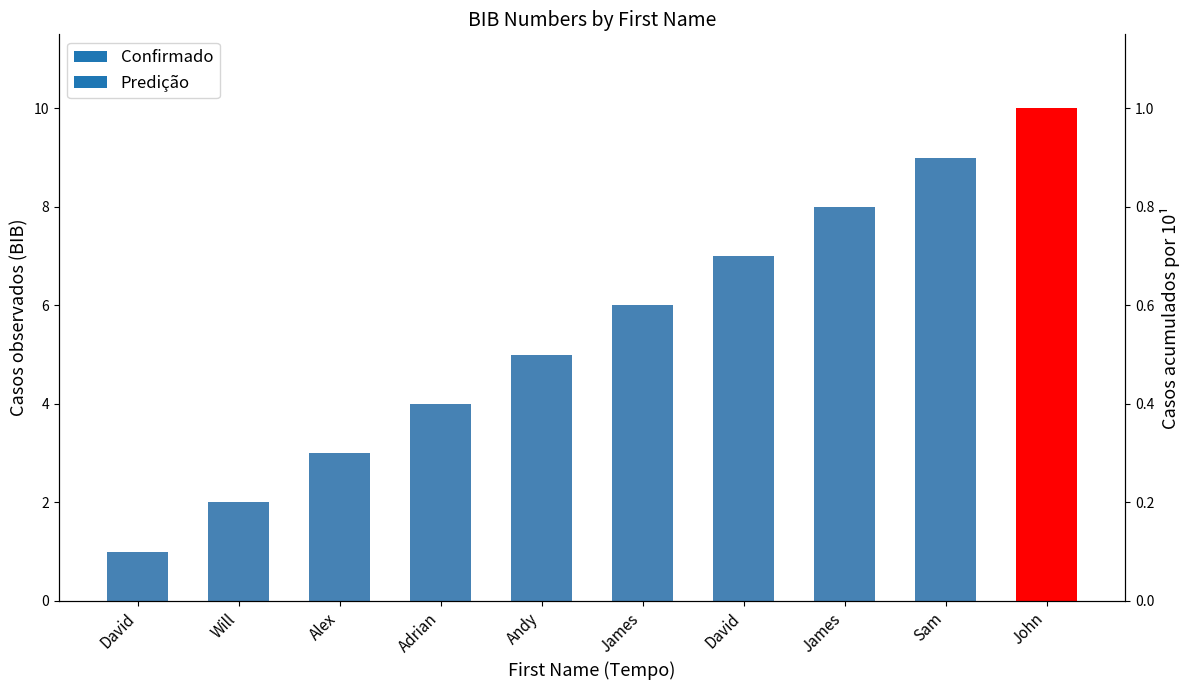

What is the value of the 7th bar from the left?

1